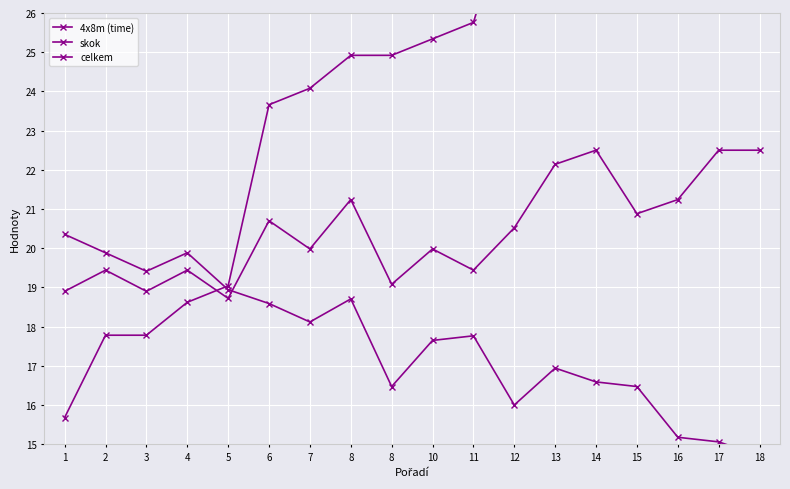

True or false: 4x8m (time) and skok intersect in this chart.

True